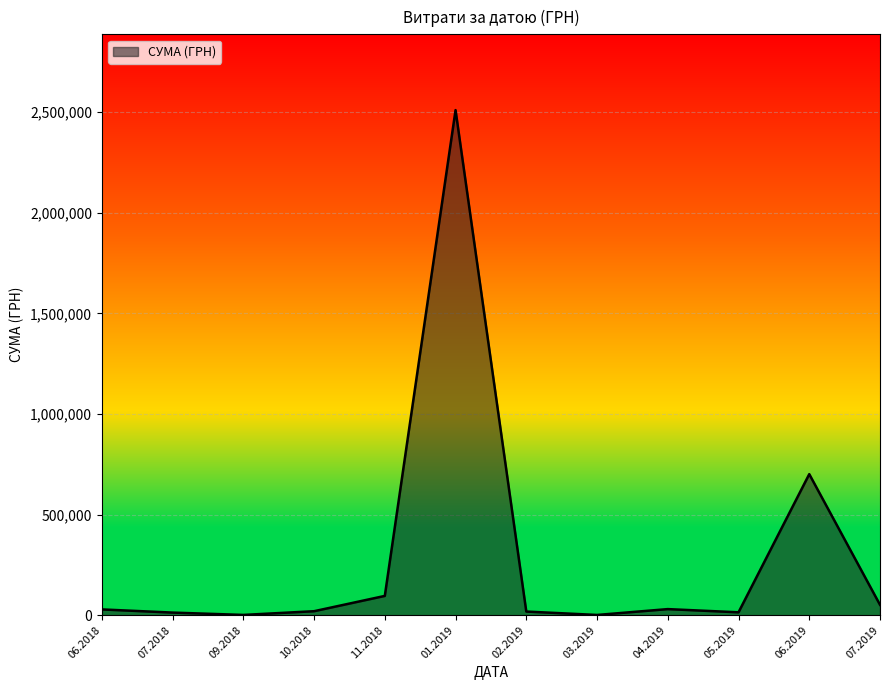

What is the change in value from 01.2019 to 06.2019?

-1809350.0